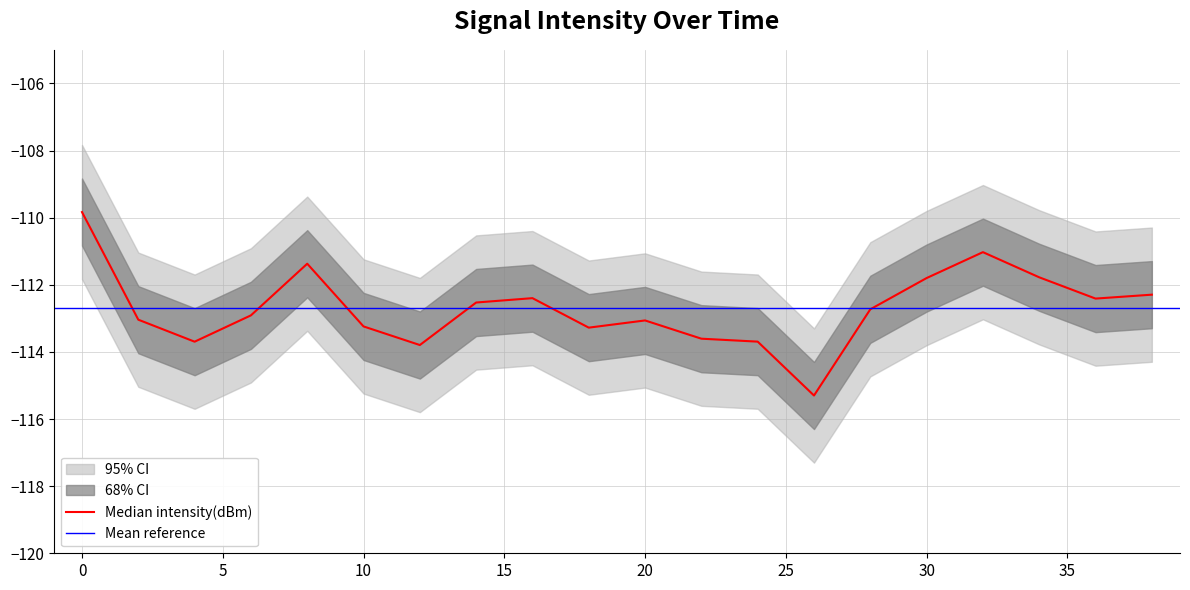

What is the highest value of the center series?

-109.8